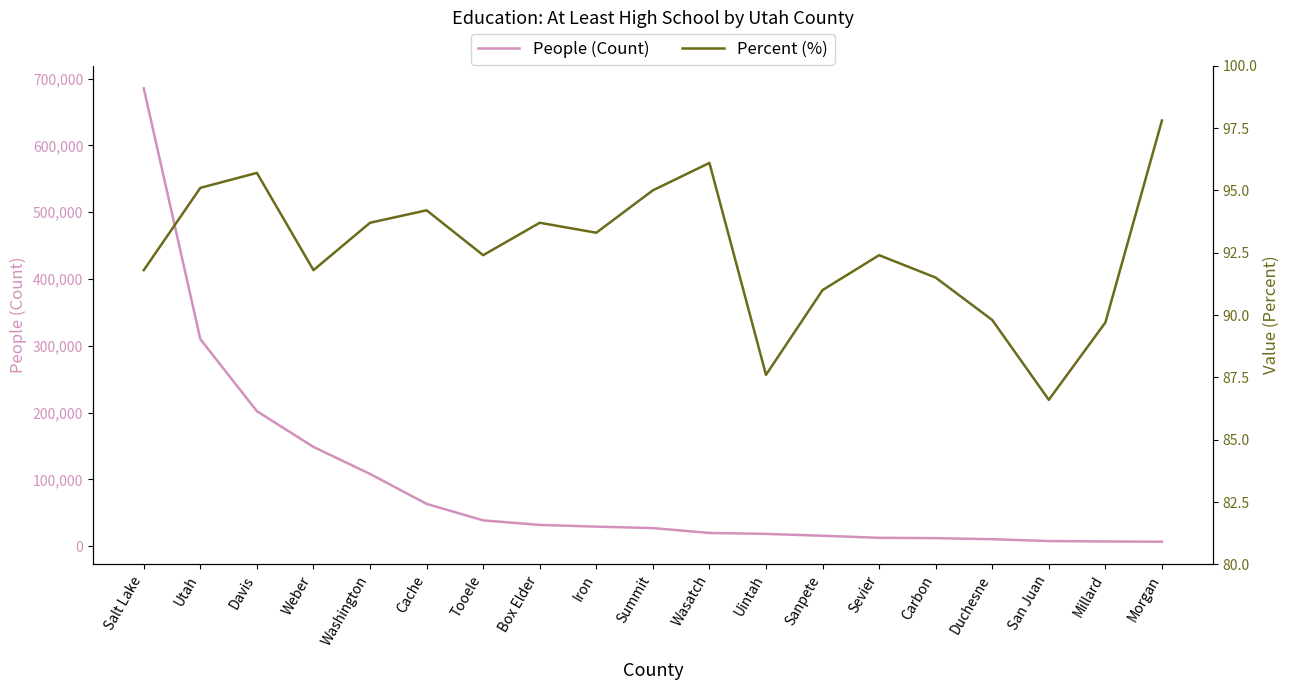

Which label corresponds to the smallest value in the chart?

San Juan